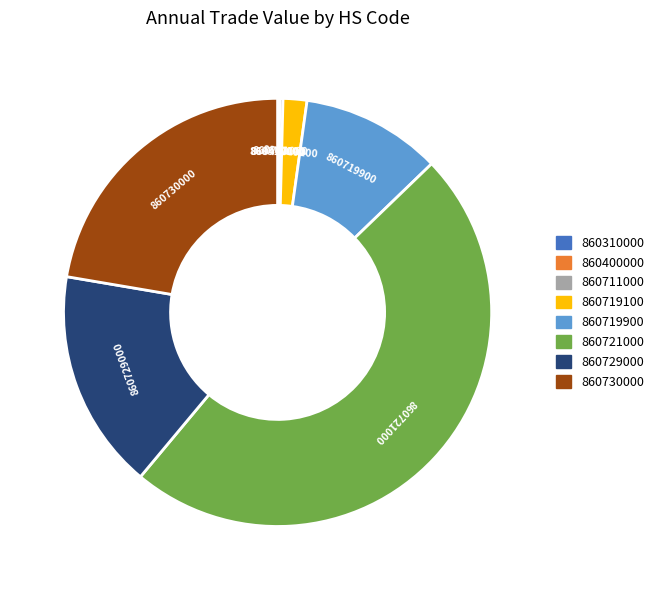

Approximately how many times larger is the value at 860730000 compared to 860721000?

0.5